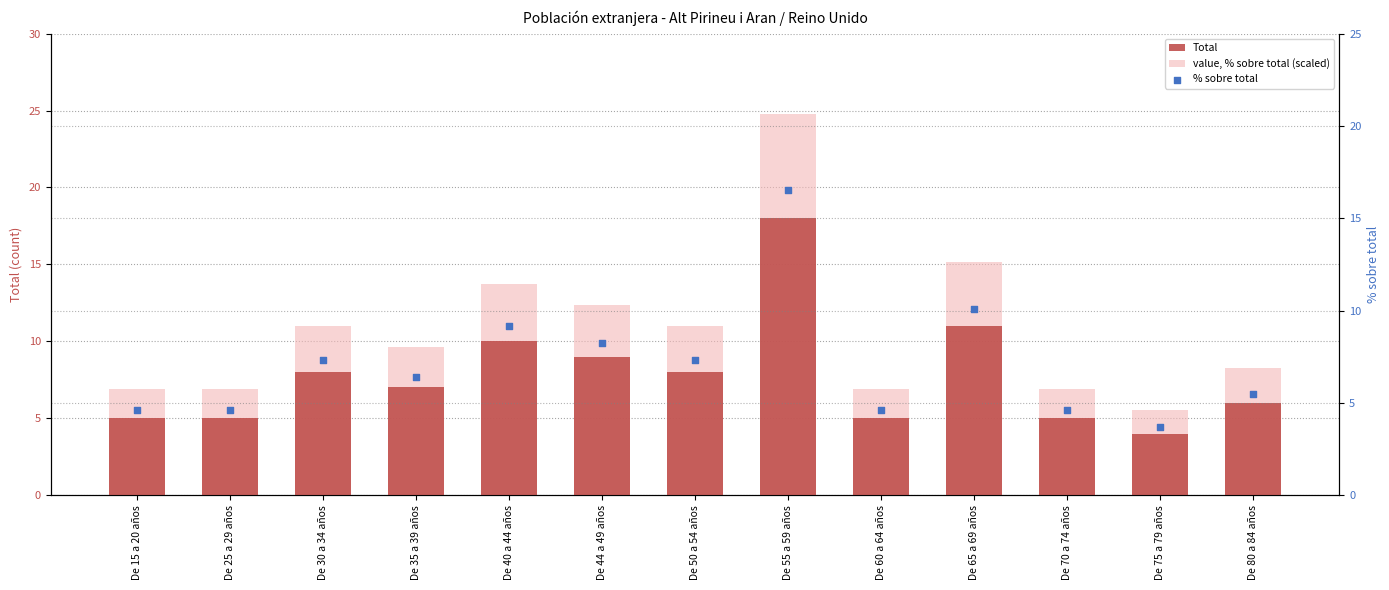

What is the total value across all series at De 70 a 74 años?

16.5